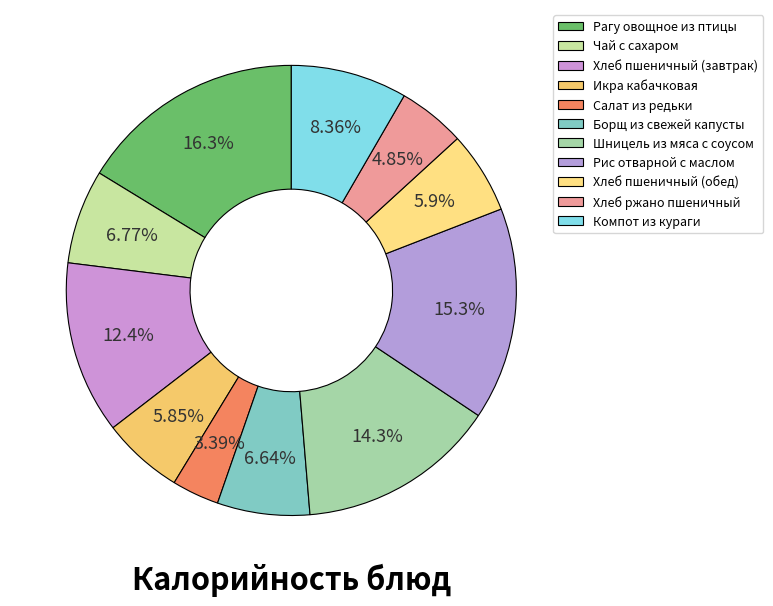

How many slices are in this pie chart?

11